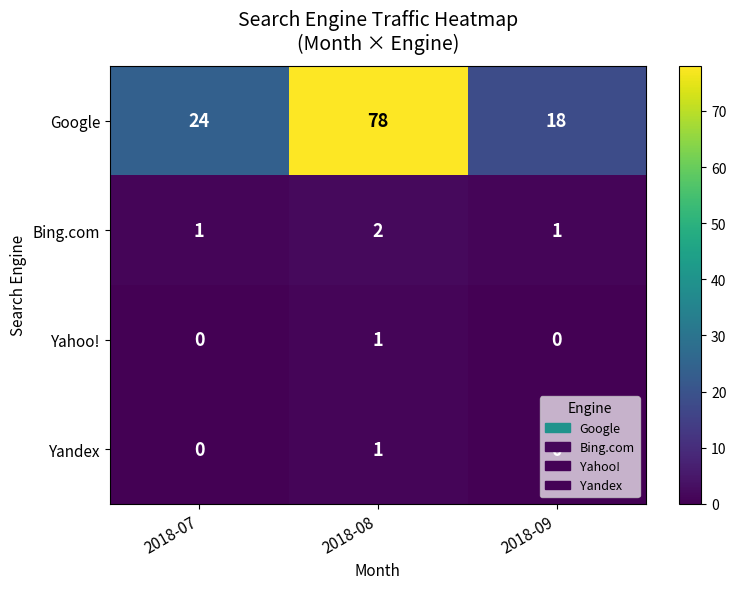

What is the spread (max minus min) of values at 2018-07?

24